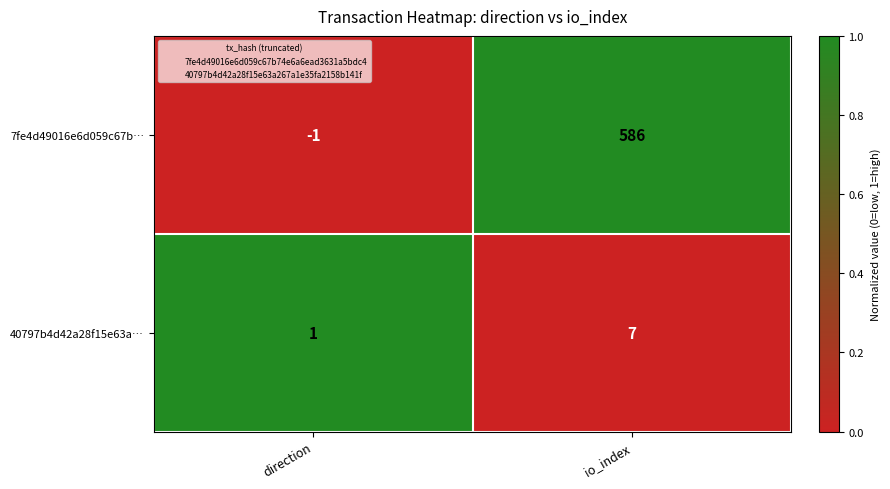

At which category does the chart reach its minimum across all series?

direction